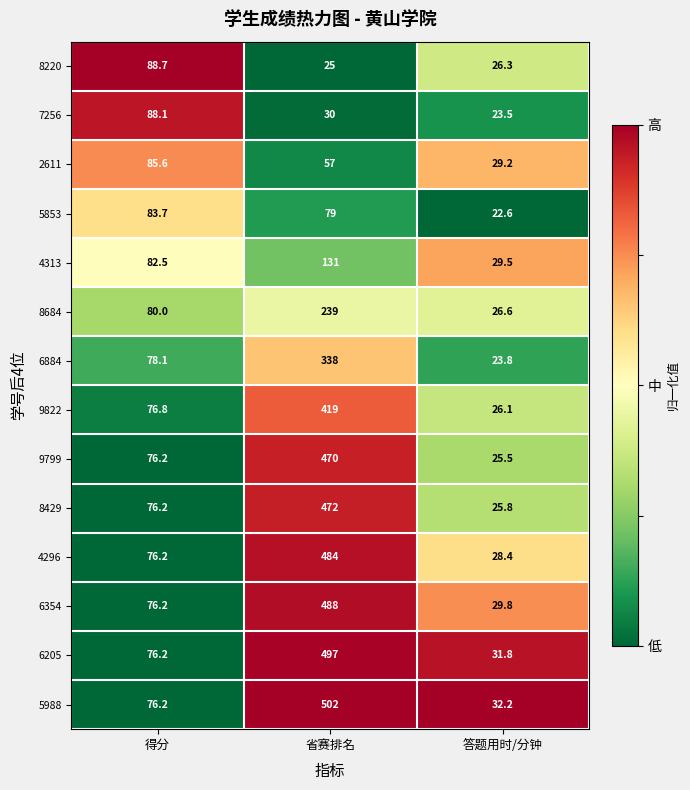

At which category is the sum across all series the highest?

省赛排名